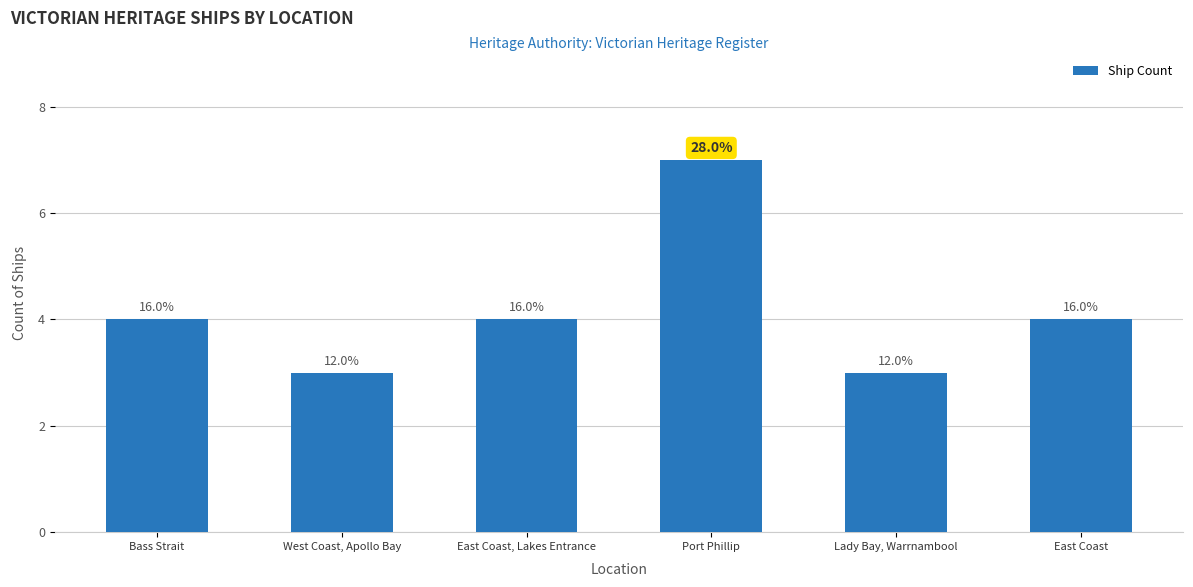

How many bars are there in total?

6